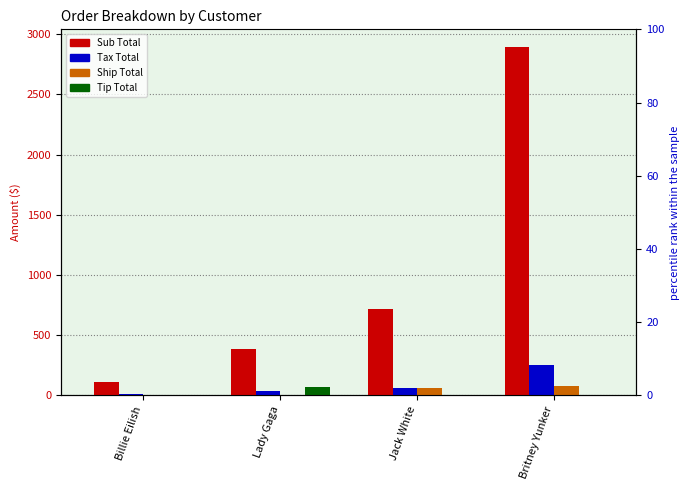

What is the value of the Tax Total bar at the 2nd from the left?

33.8